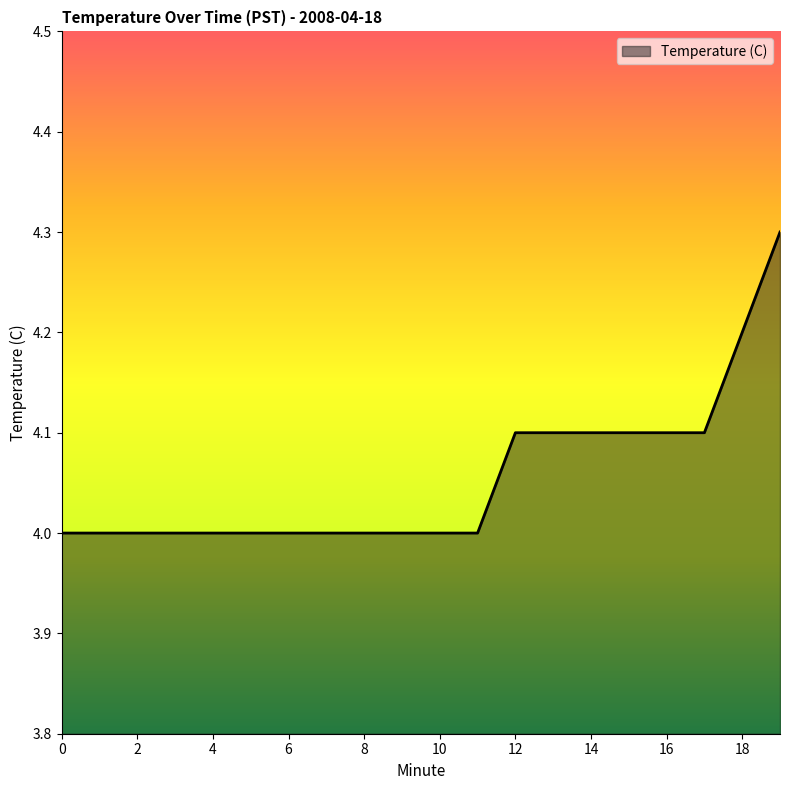

What is the minimum value shown in the chart?

4.0